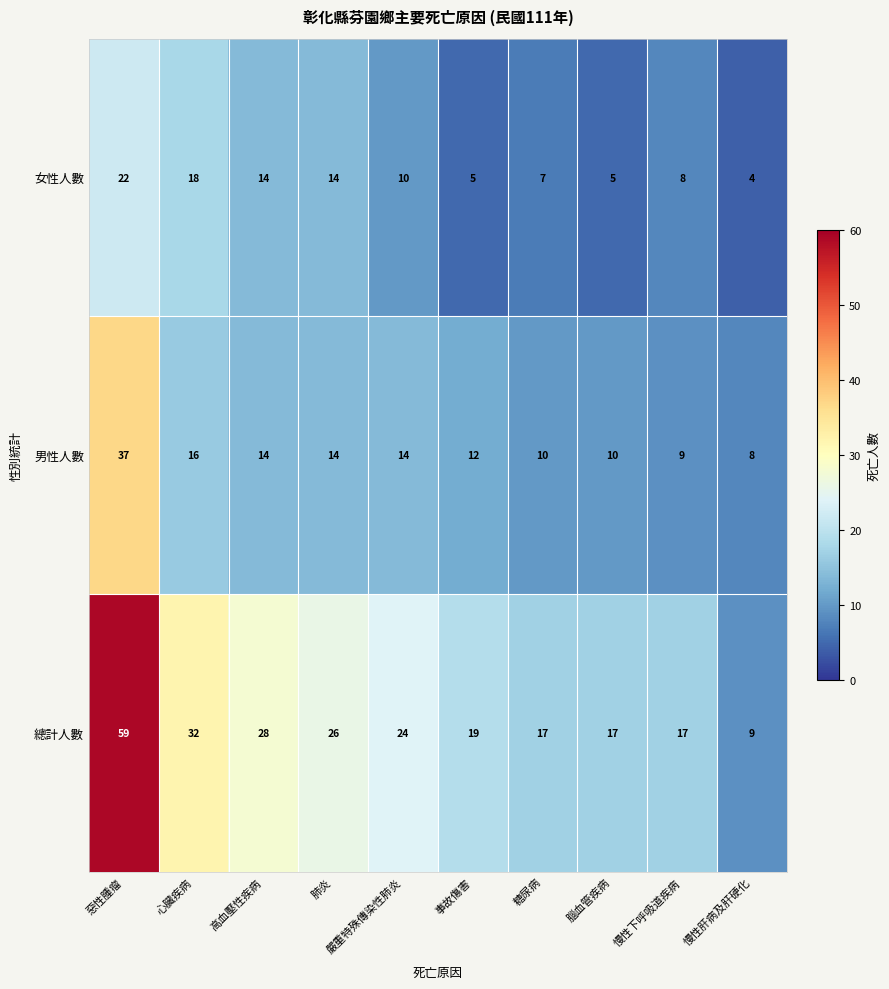

List the series in order of their overall mean, highest first.

總計人數, 男性人數, 女性人數